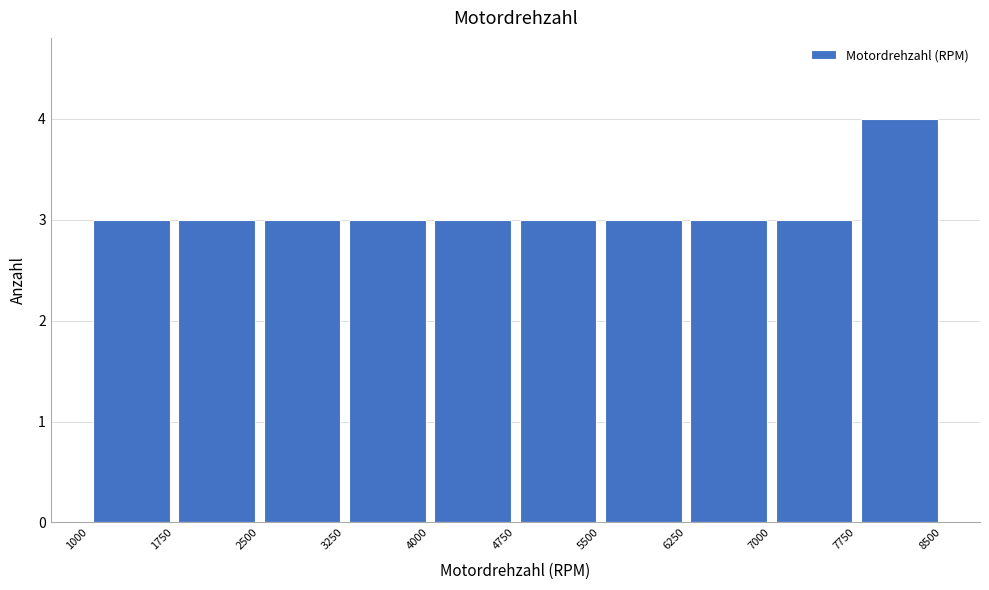

Reading left to right, list every bar in this chart as the range it spans on the x-axis followed by its height. The values are not printed on the chart, so give them approximately, as read against the axis.

1000 to 1750: 3
1750 to 2500: 3
2500 to 3250: 3
3250 to 4000: 3
4000 to 4750: 3
4750 to 5500: 3
5500 to 6250: 3
6250 to 7000: 3
7000 to 7750: 3
7750 to 8500: 4